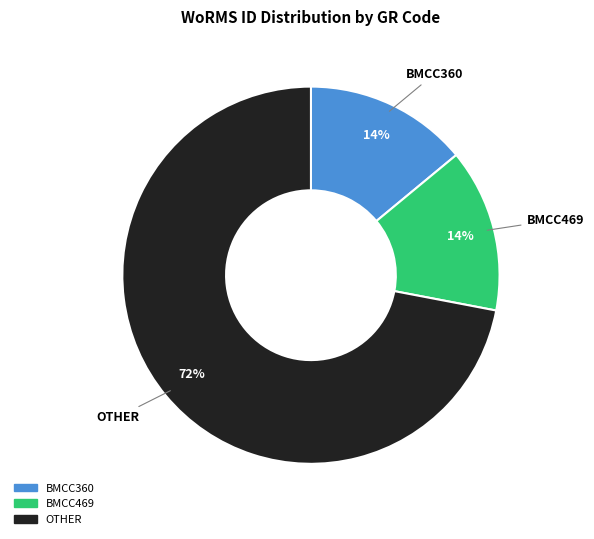

To the nearest percent, what is the average slice percentage?

33%